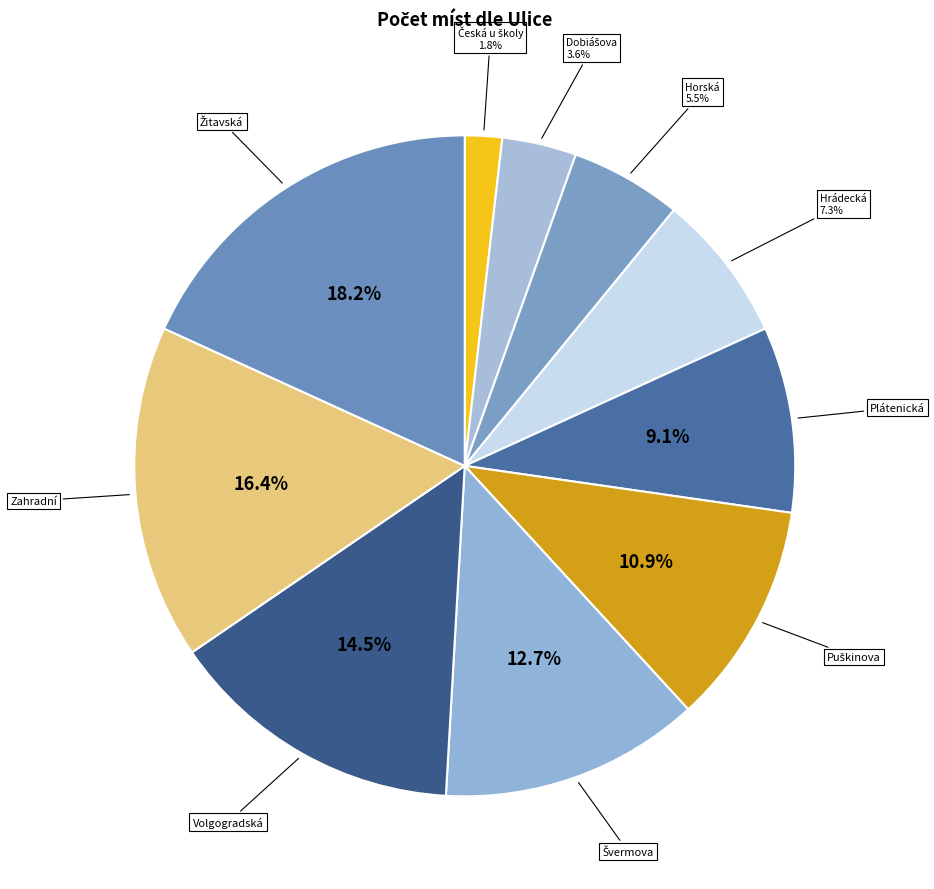

Count the number of slices in the pie.

10